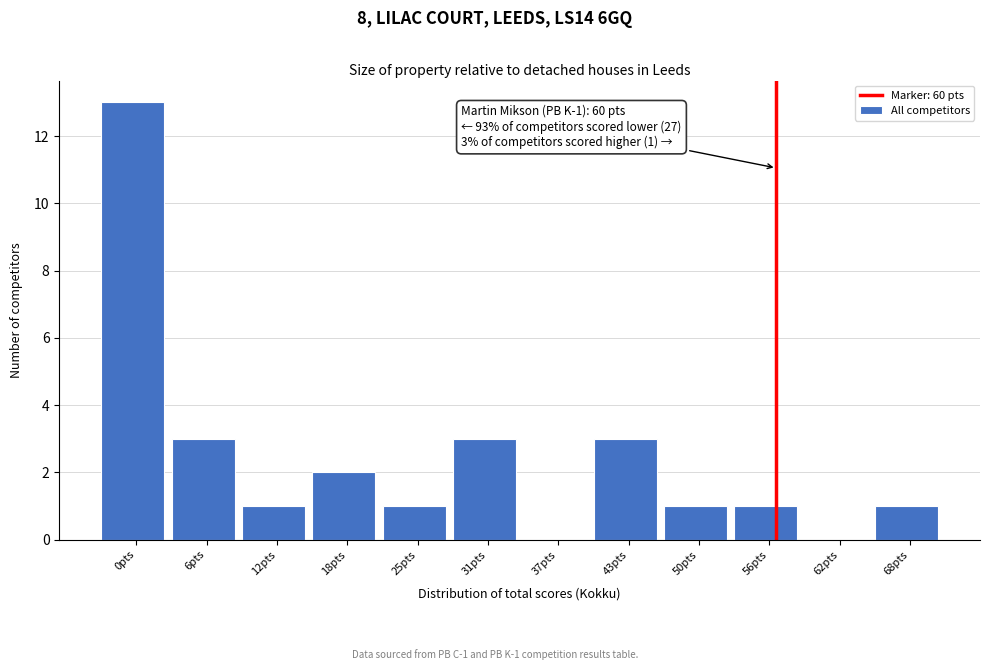

Reading right to left, extract all data points from this chart.

68pts=1	62pts=0	56pts=1	50pts=1	43pts=3	37pts=0	31pts=3	25pts=1	18pts=2	12pts=1	6pts=3	0pts=13